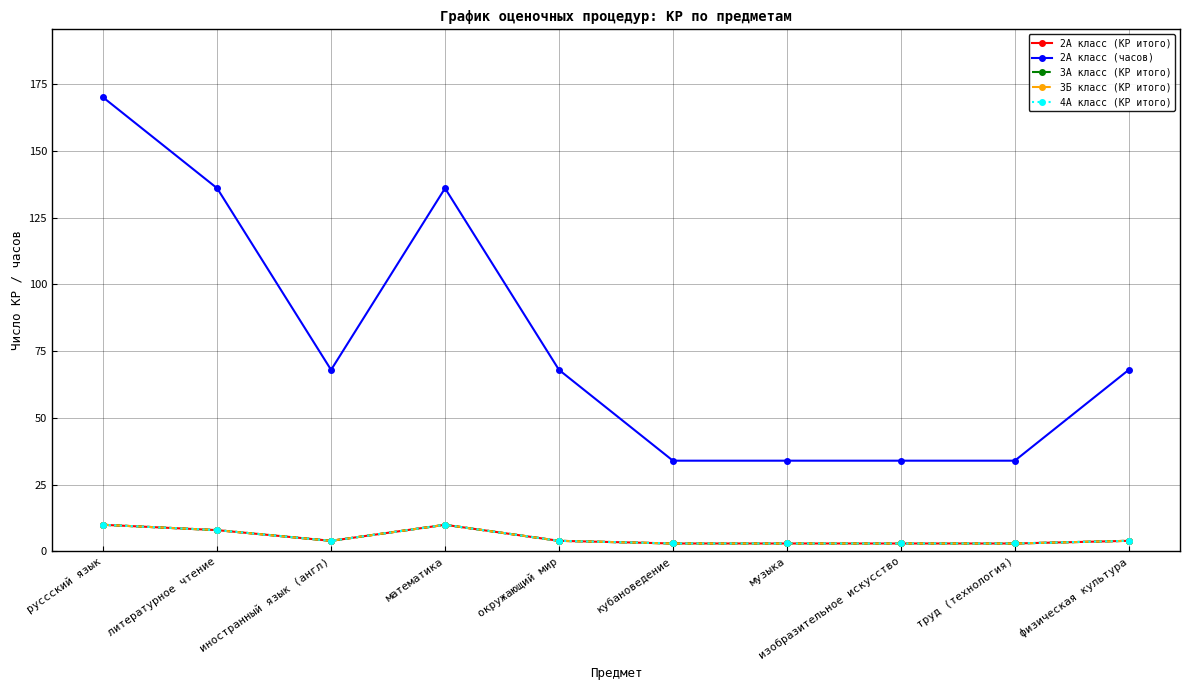

Is it true that 3А класс (КР итого) equals 10 at математика?

True